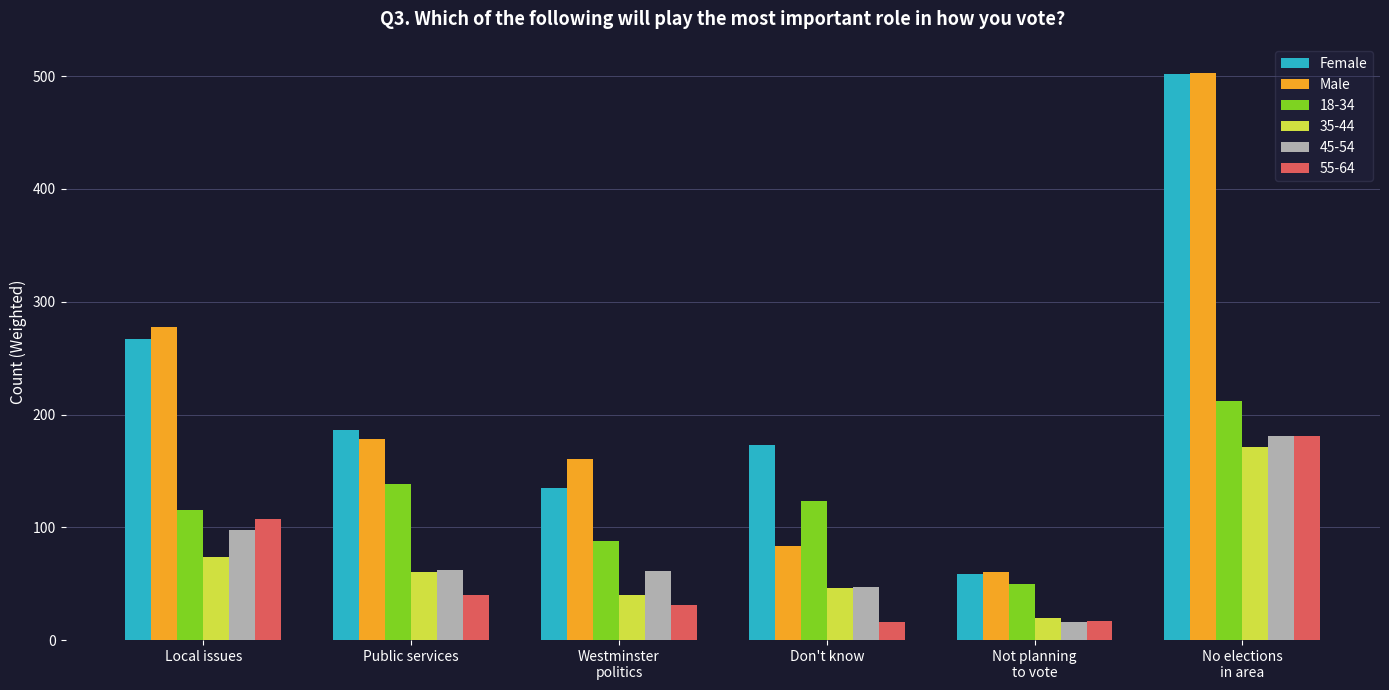

What is the highest value of the Male series?

503